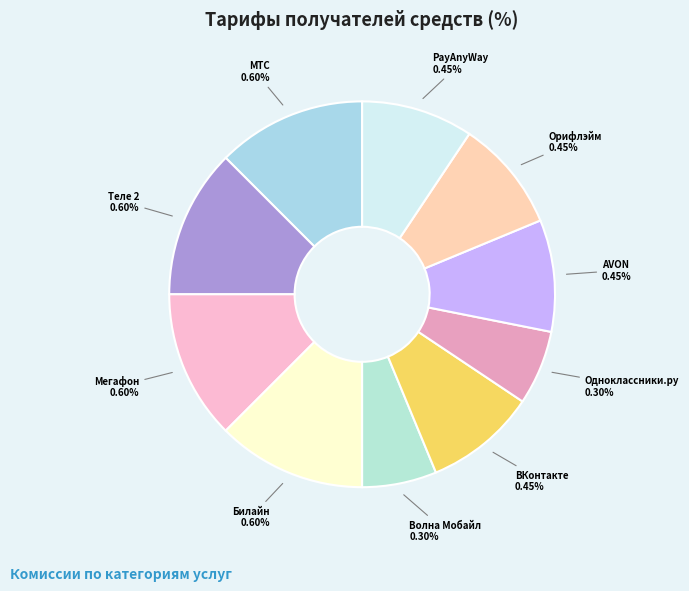

How many segments does this pie chart have?

10